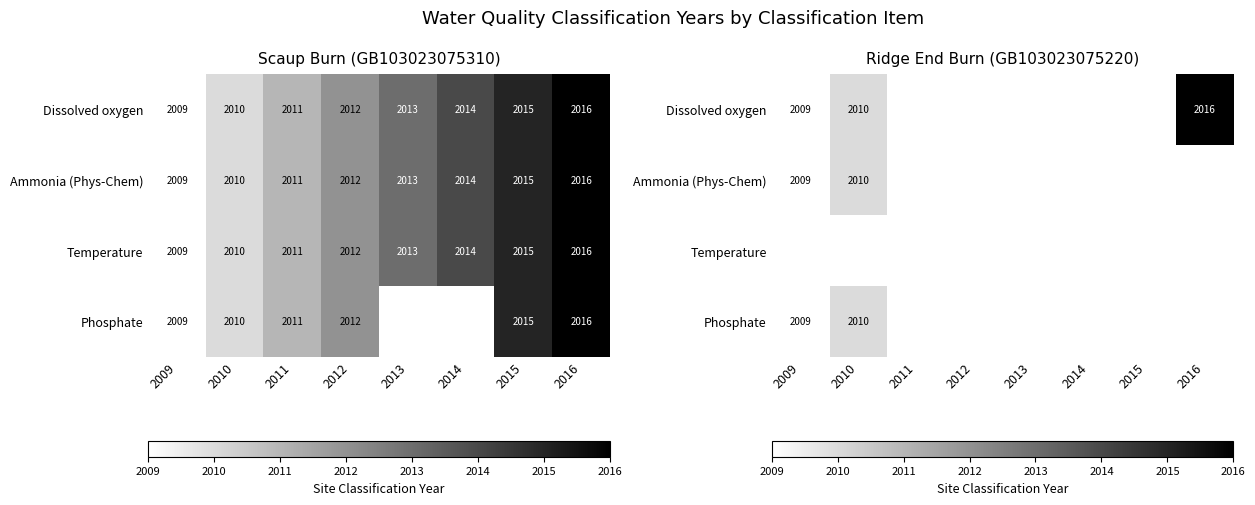

Which has a higher value, 2009 or 2013?

2013